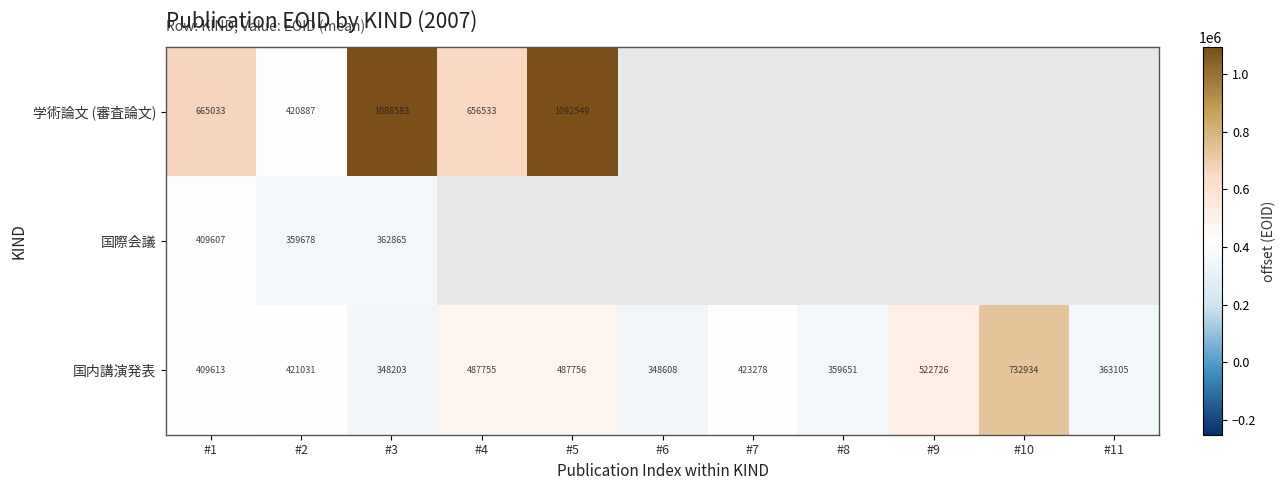

What is the difference between the highest and lowest values at #3?

740380